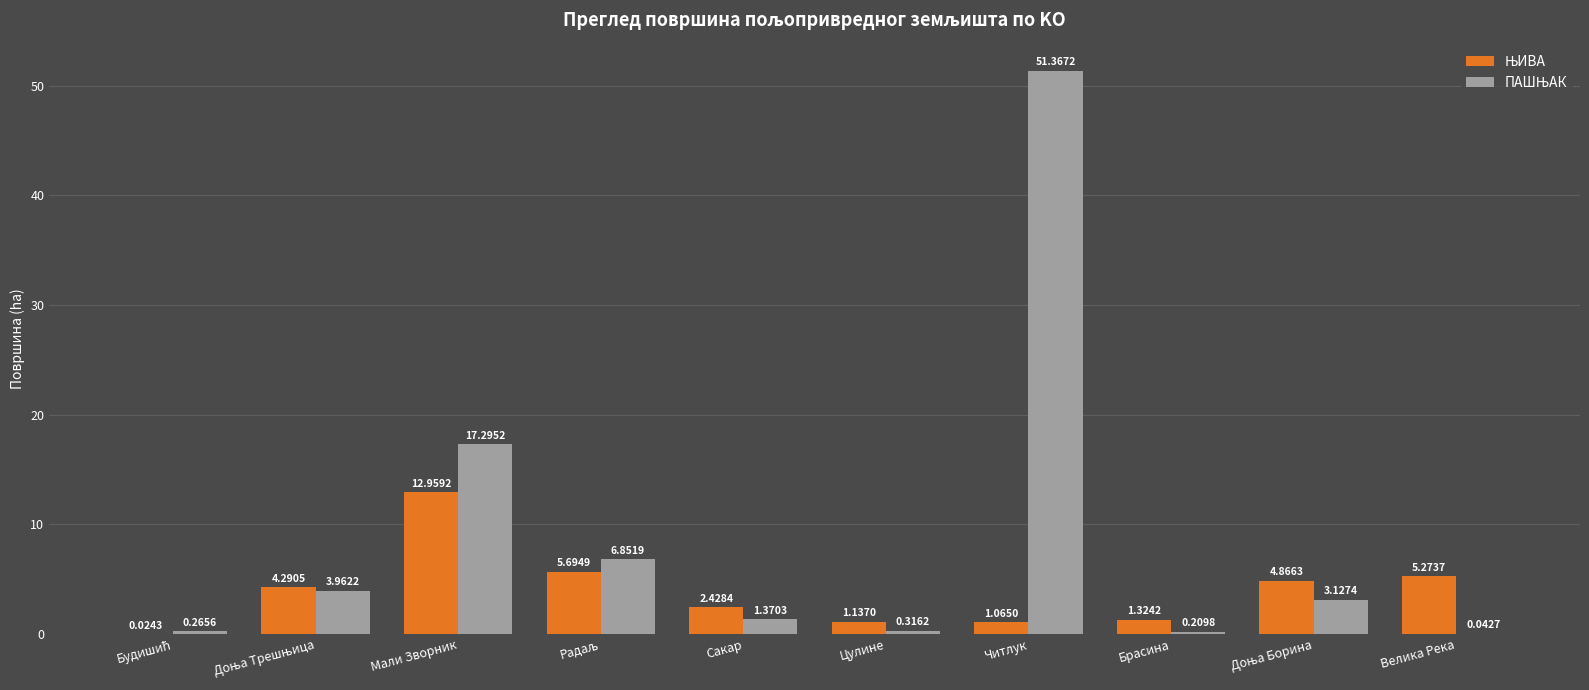

What is the total value across all series at Мали Зворник?

30.3